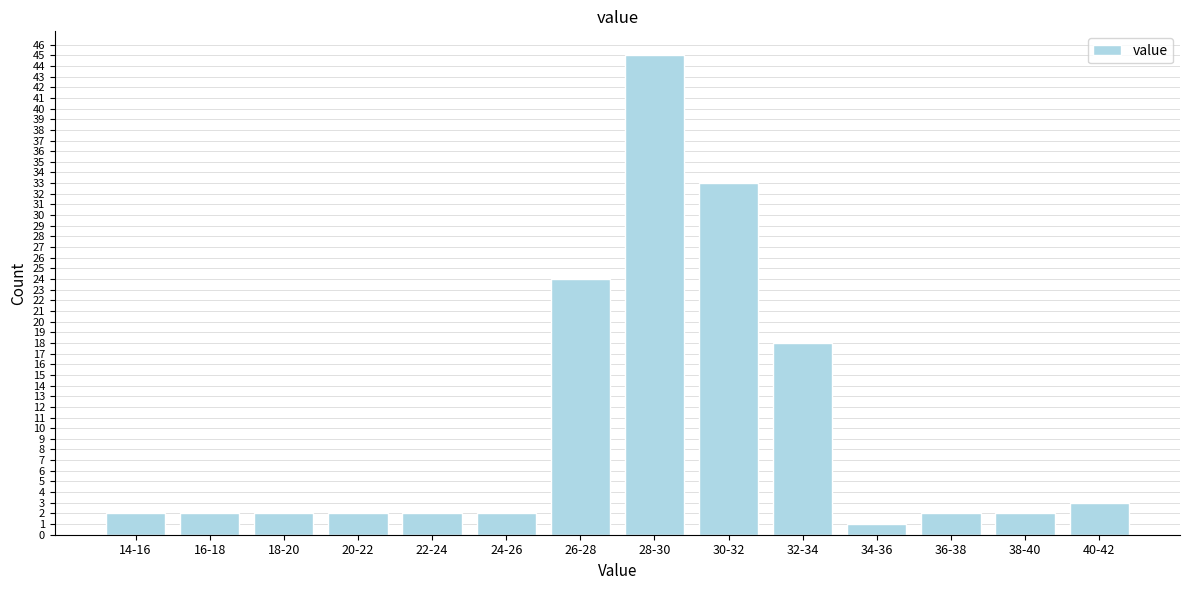

Reading left to right, what are all the values shown in this chart?

2	2	2	2	2	2	24	45	33	18	1	2	2	3